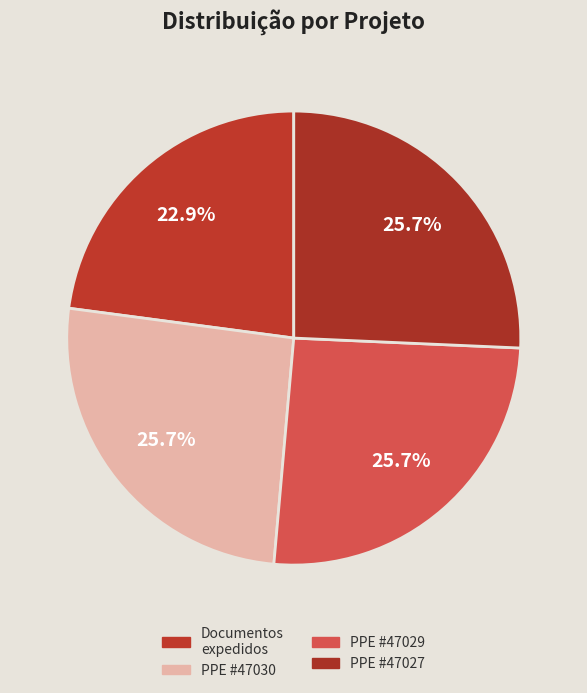

What is the largest slice in the pie chart?

Proen - Acompanhamento PPE (até 2021) #47030